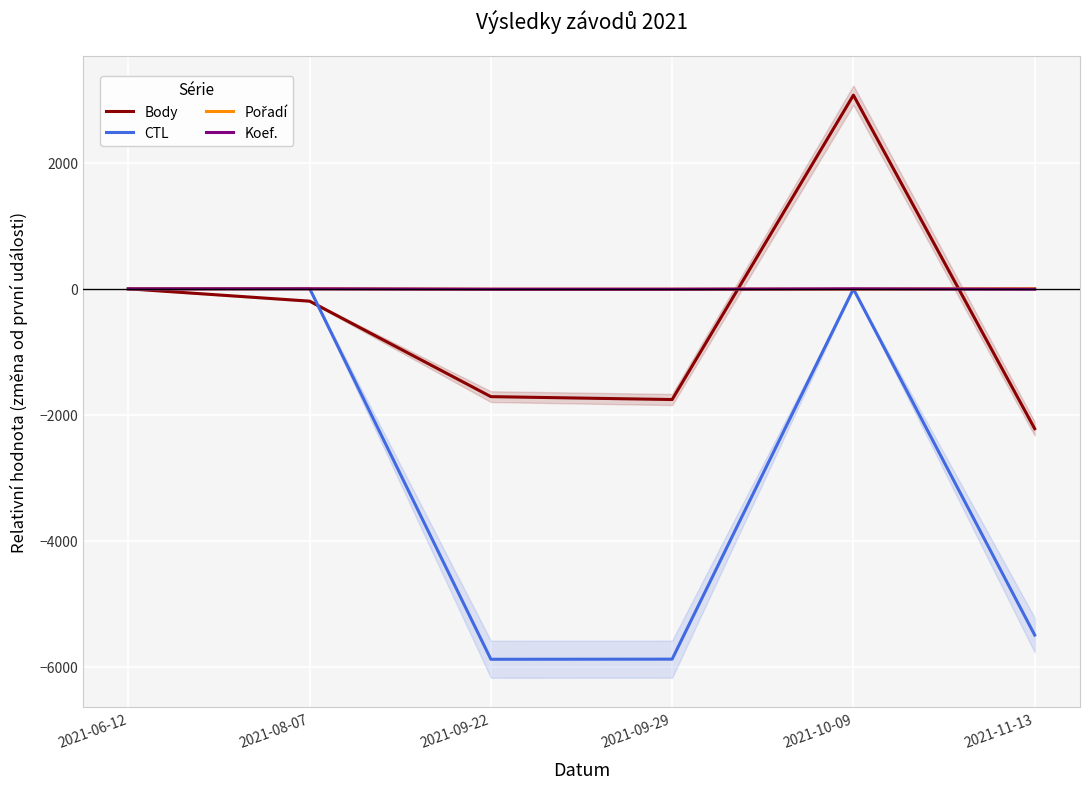

The value of Body at 2021-08-07 is -91. True or false?

False